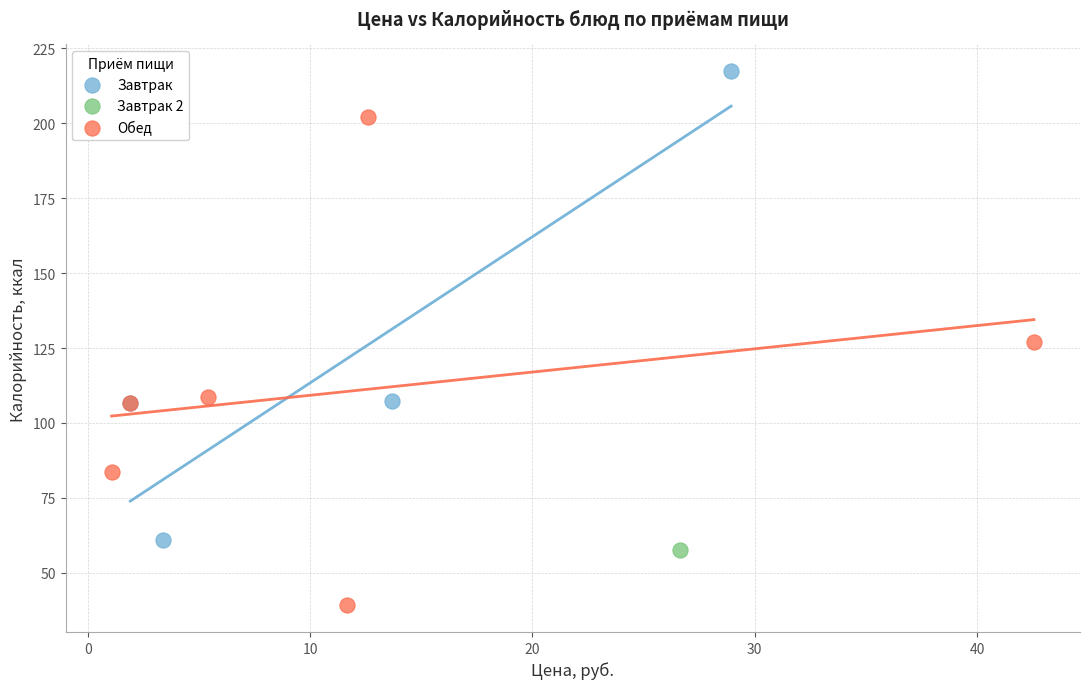

What are all the series names shown in the legend?

Завтрак, Завтрак 2, Обед